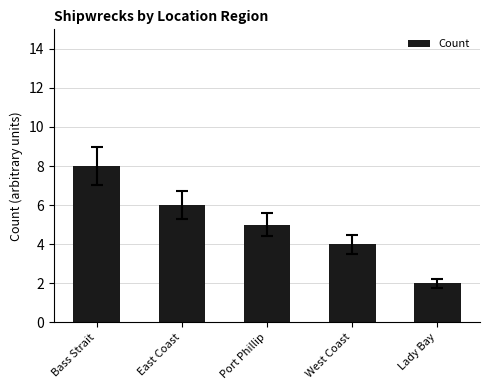

How many categories are shown in the chart?

5